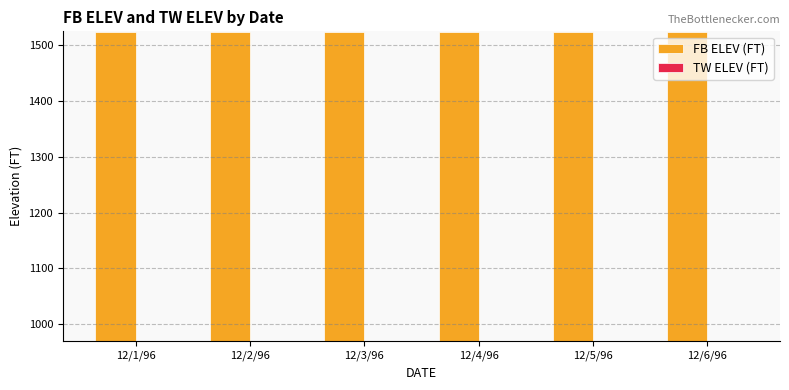

What are all the series names shown in the legend?

FB ELEV (FT), TW ELEV (FT)